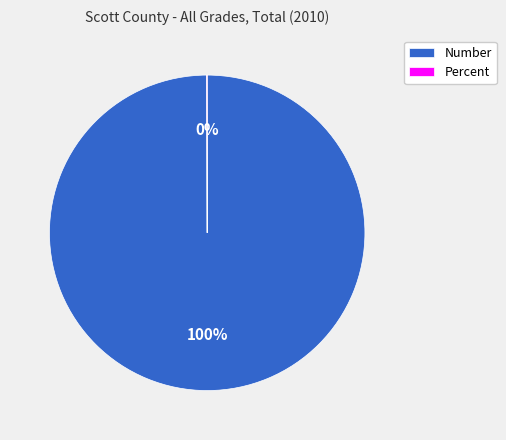

To the nearest percent, what is the average slice percentage?

50%